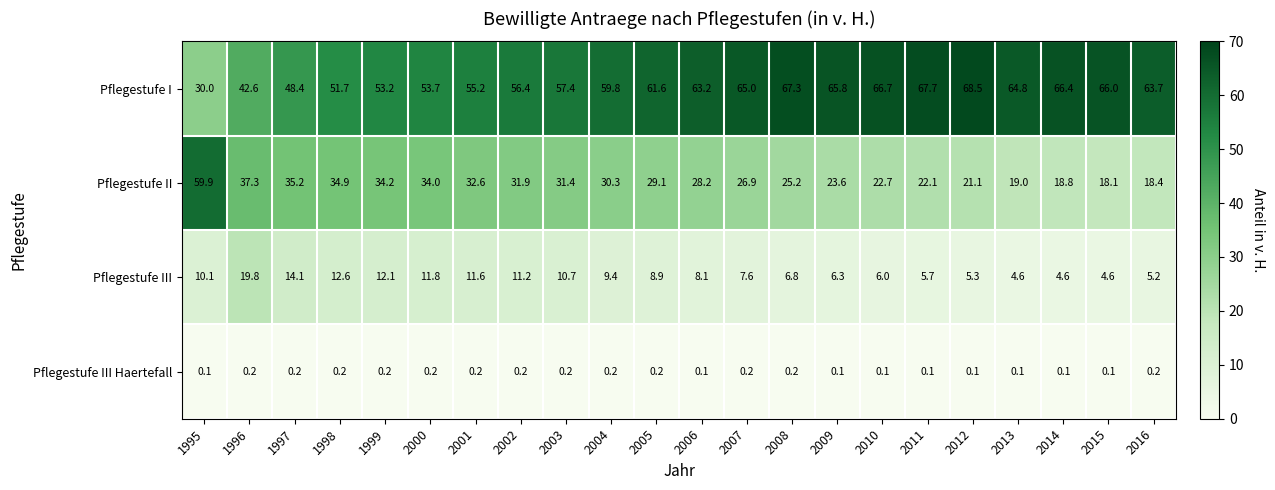

At which label is Pflegestufe II closest to 39?

1996